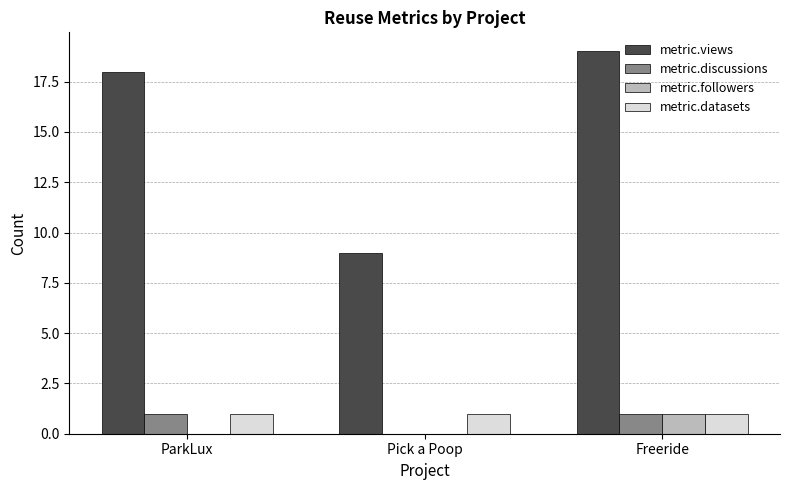

How many metric.views values are between 9 and 19?

3